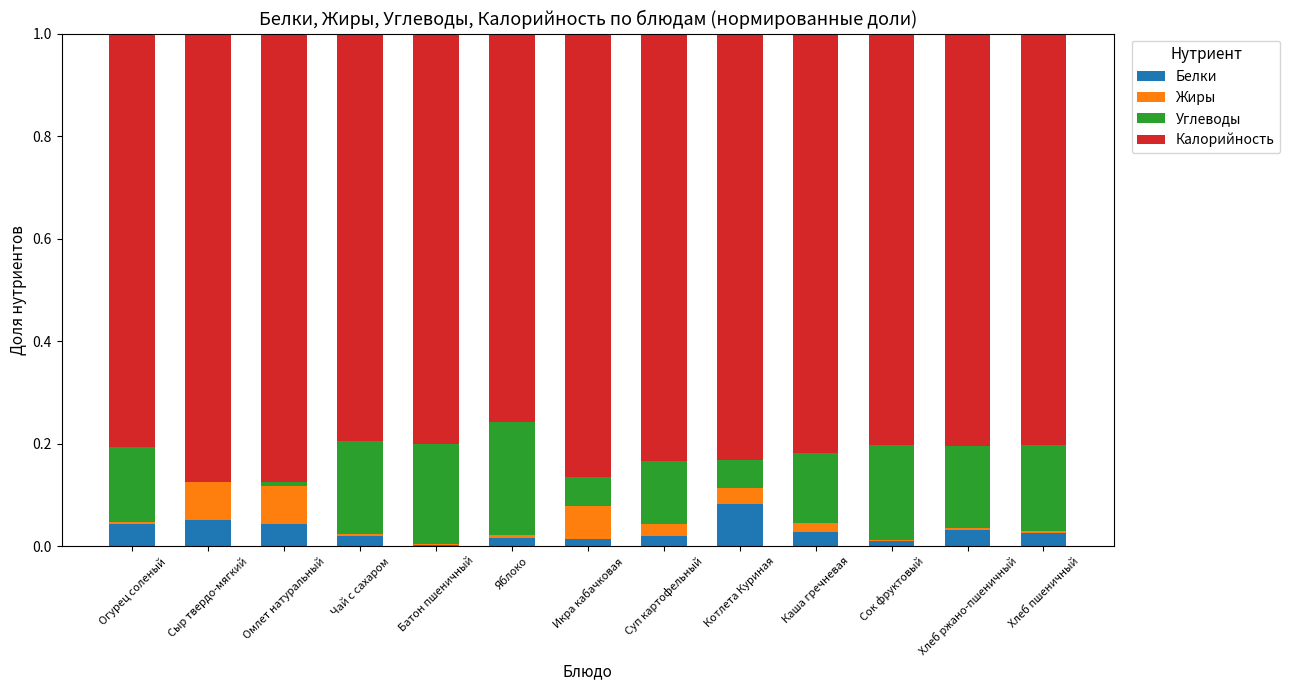

Which category has the highest value in the Белки series?

Котлета Куриная